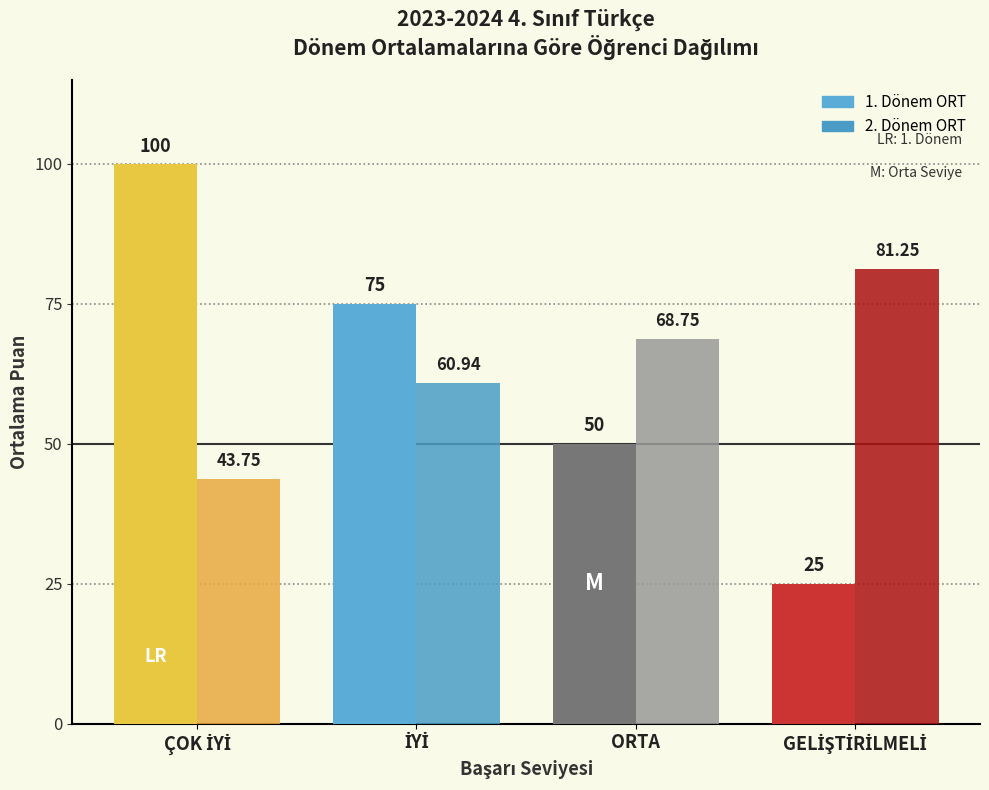

What are all the series names shown in the legend?

1. Dönem ORT, 2. Dönem ORT